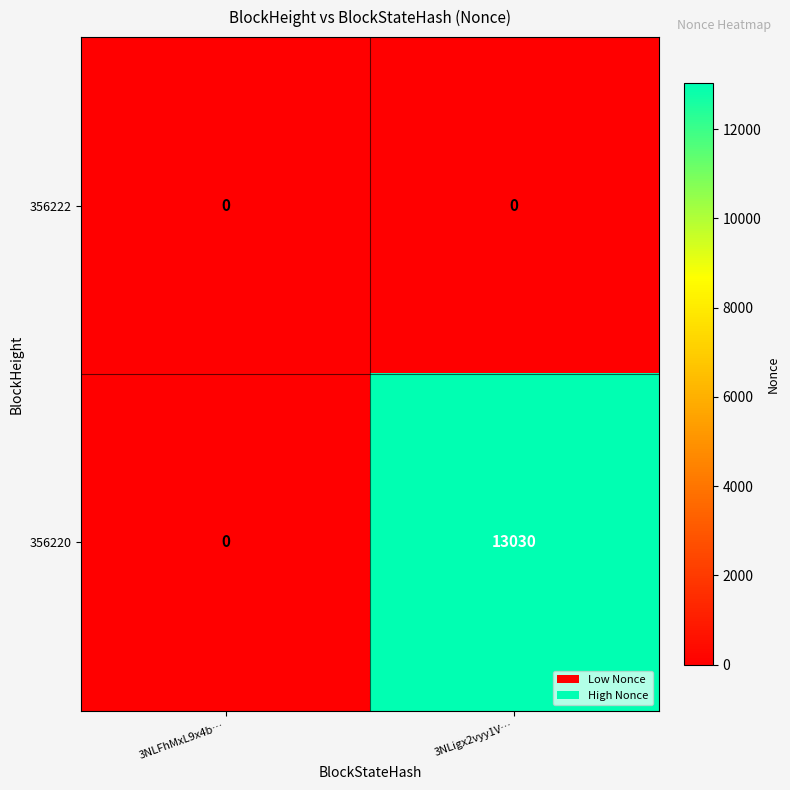

What is the maximum value for 356220?

13030